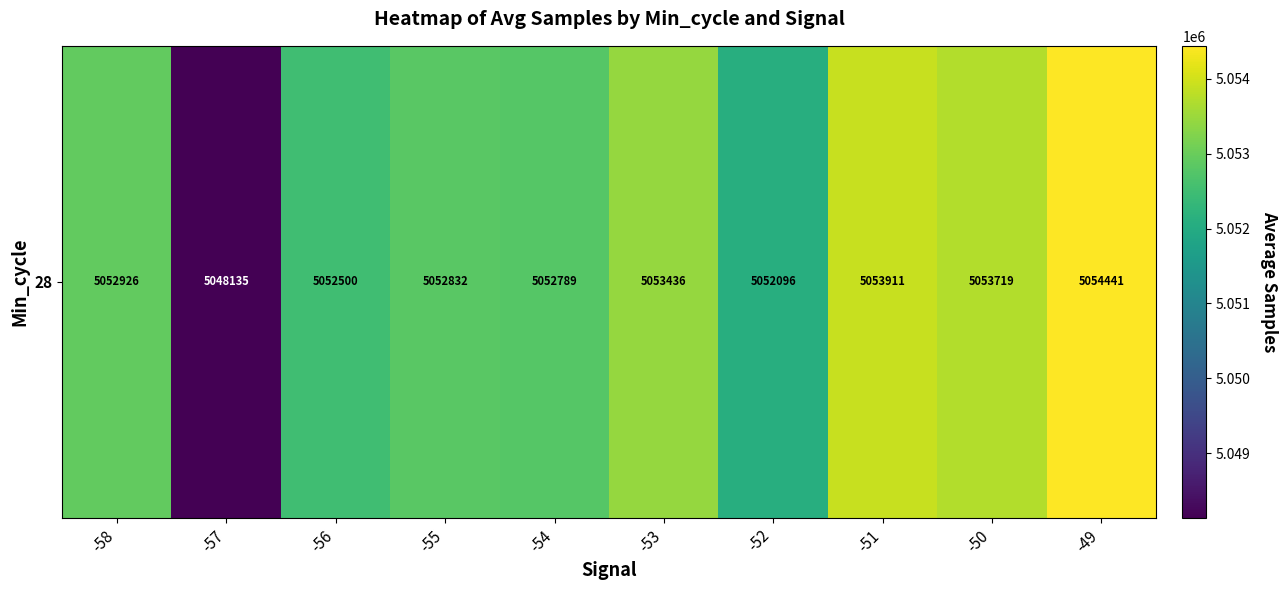

Reading left to right, transcribe all the data shown in this chart.

-58=5052926.0	-57=5048134.7	-56=5052500.5	-55=5052832.5	-54=5052789.0	-53=5053435.7	-52=5052096.2	-51=5053911.0	-50=5053719.2	-49=5054441.3